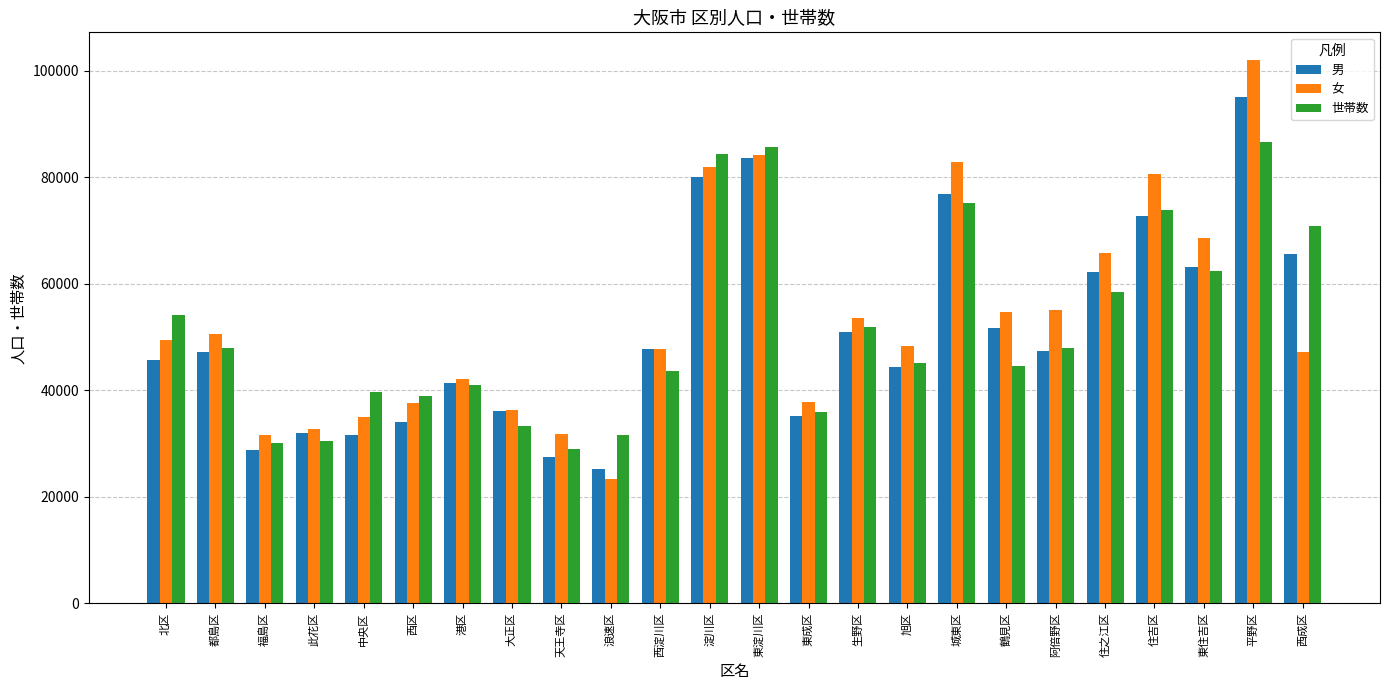

At which category is the sum across all series the highest?

平野区